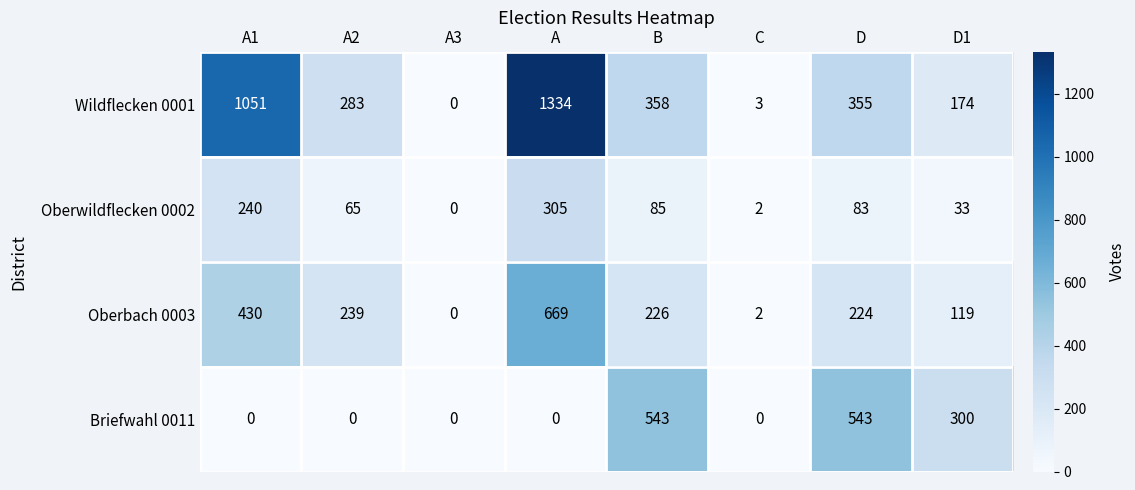

Where does the Oberwildflecken 0002 series first go above 83?

A1